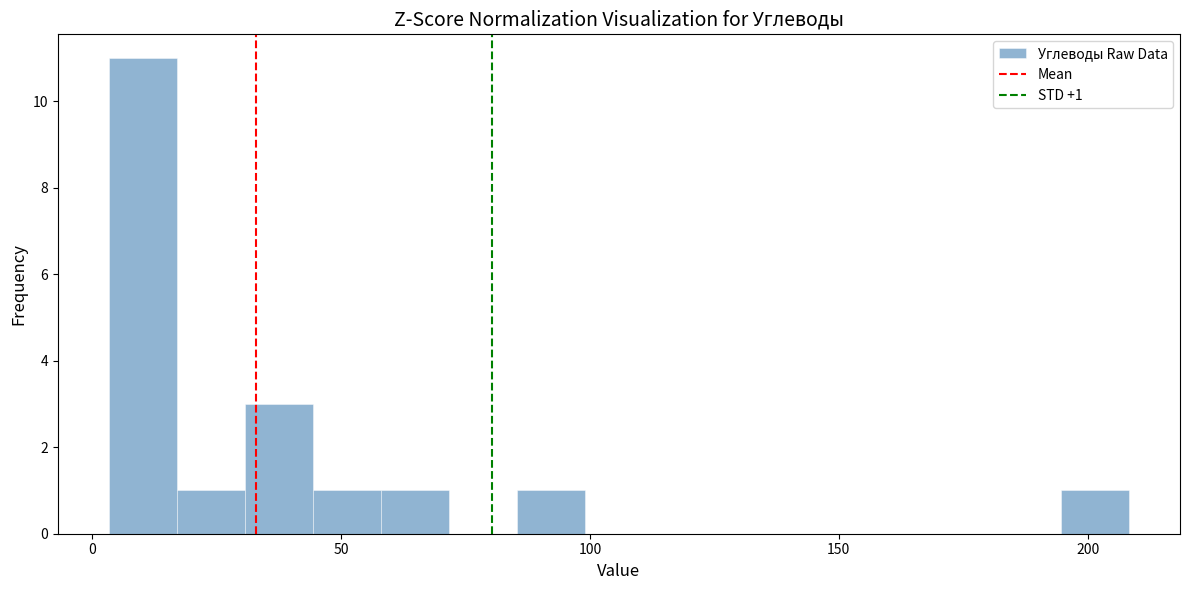

Read against the x-axis, roughly where is the centre of the tallest bar?

10